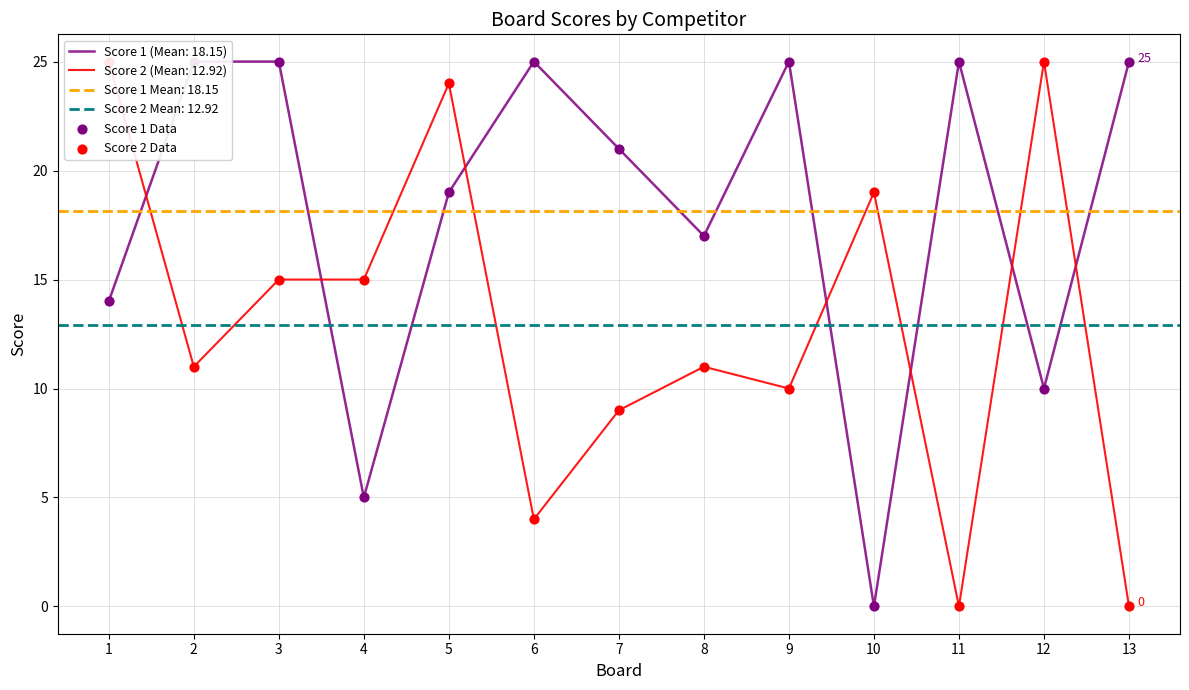

Which series has the largest total across all categories?

Score 1 Data